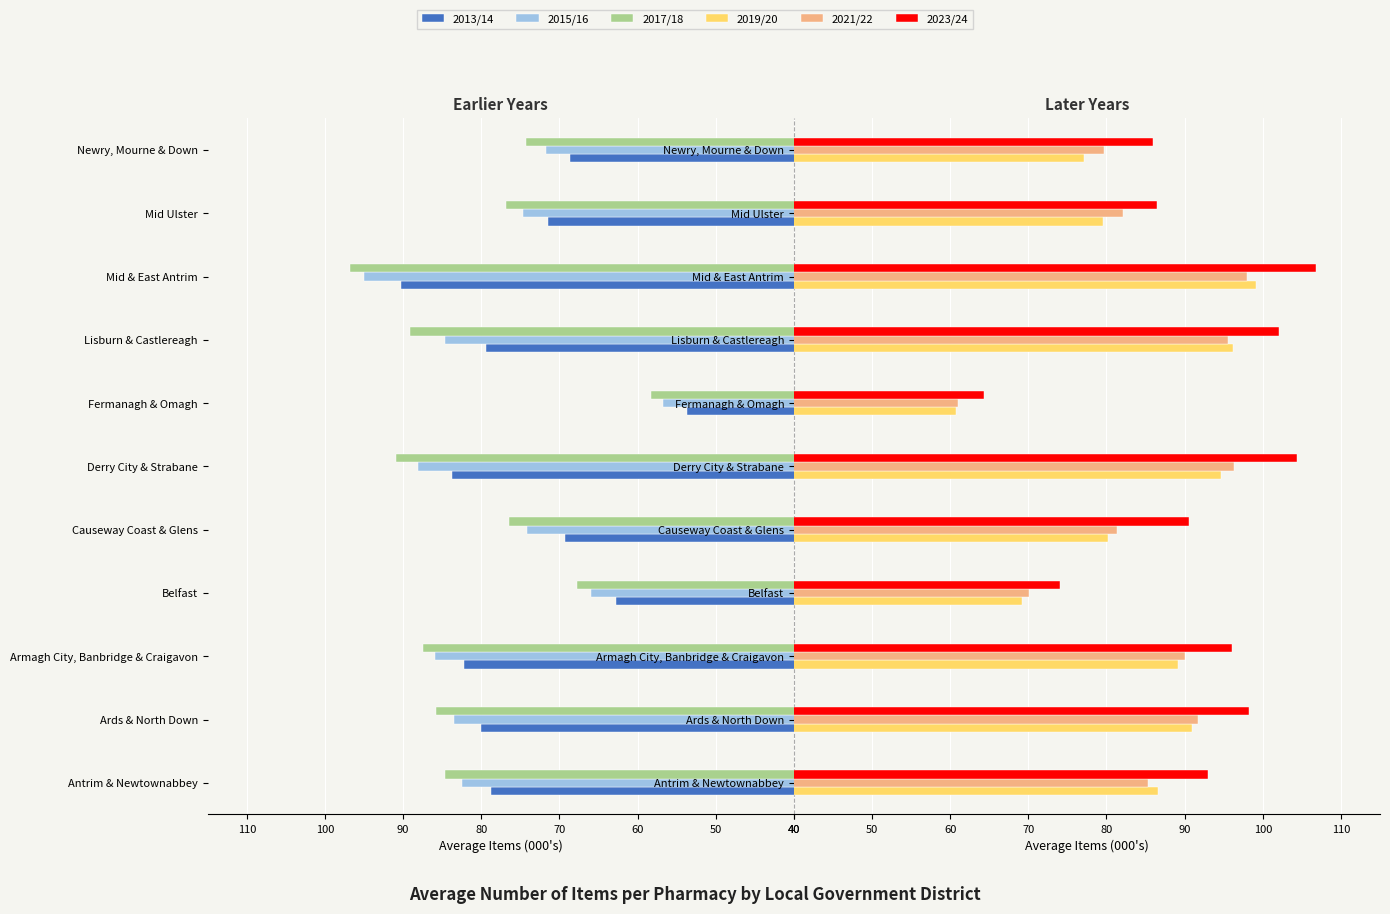

How many data points in 2017/18 are less than 84?

5